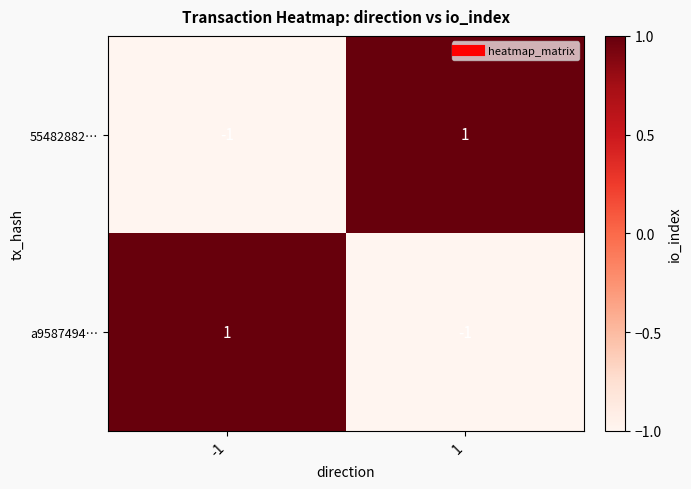

Is the value of 55482882… at -1 greater than the value of a9587494… at -1?

No